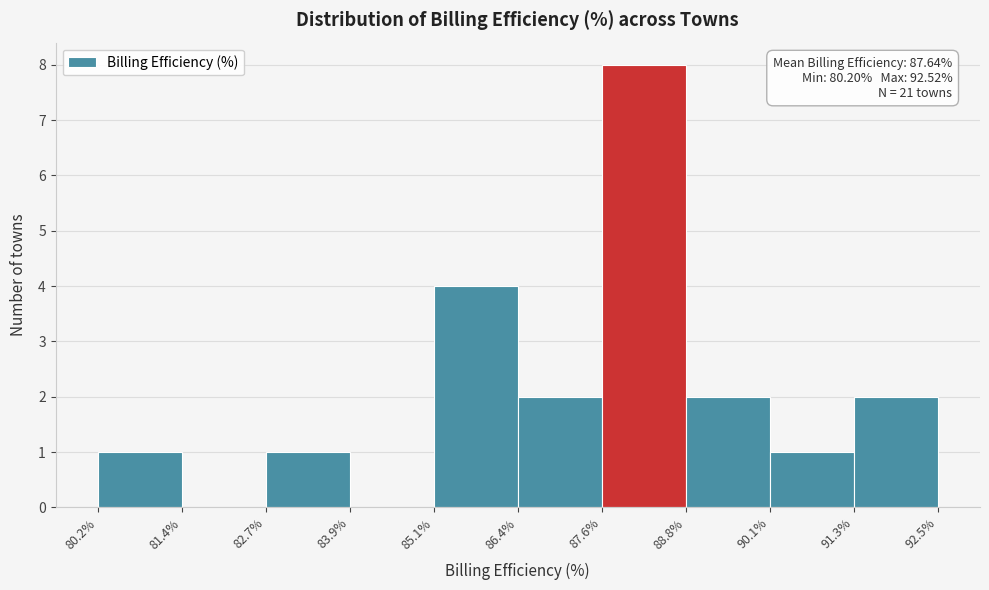

Over which range of the x-axis is the bar tallest?

87.6% to 88.8%